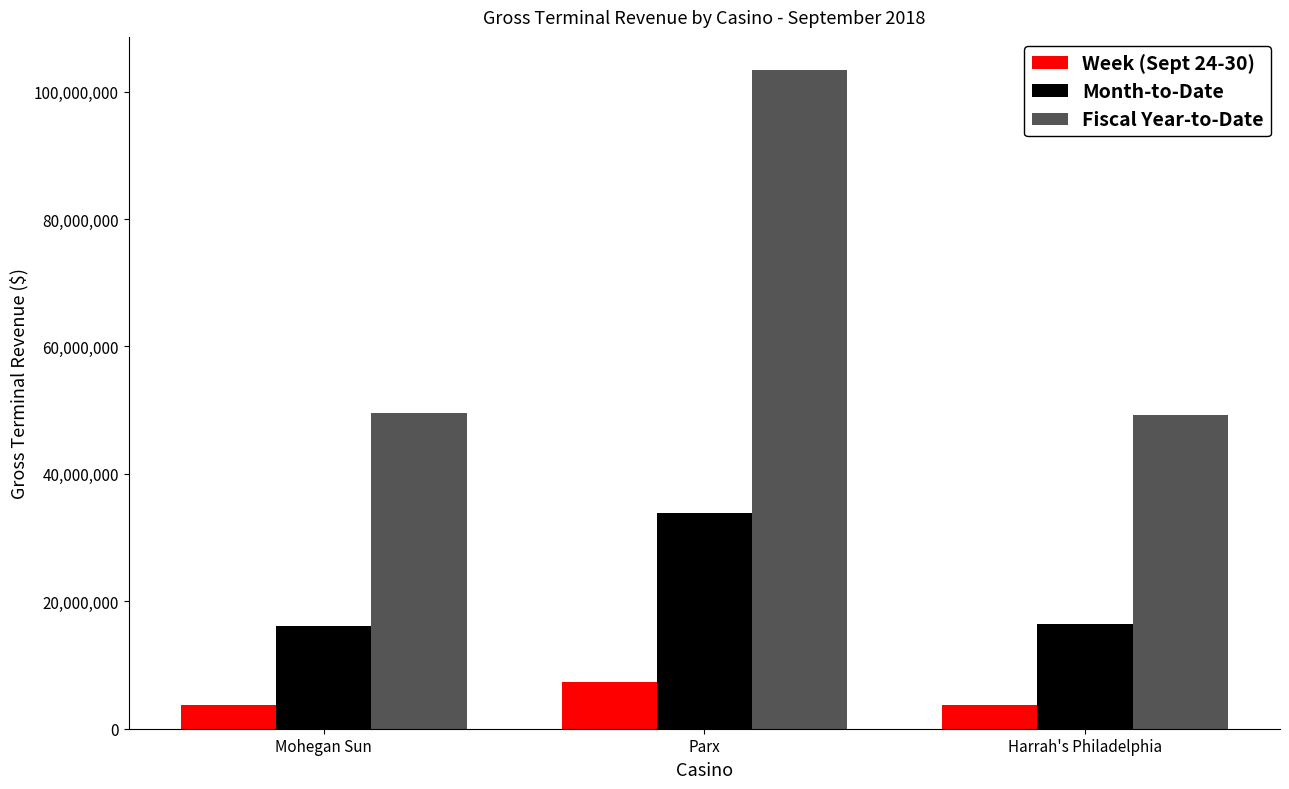

At which category is the sum across all series the highest?

Parx